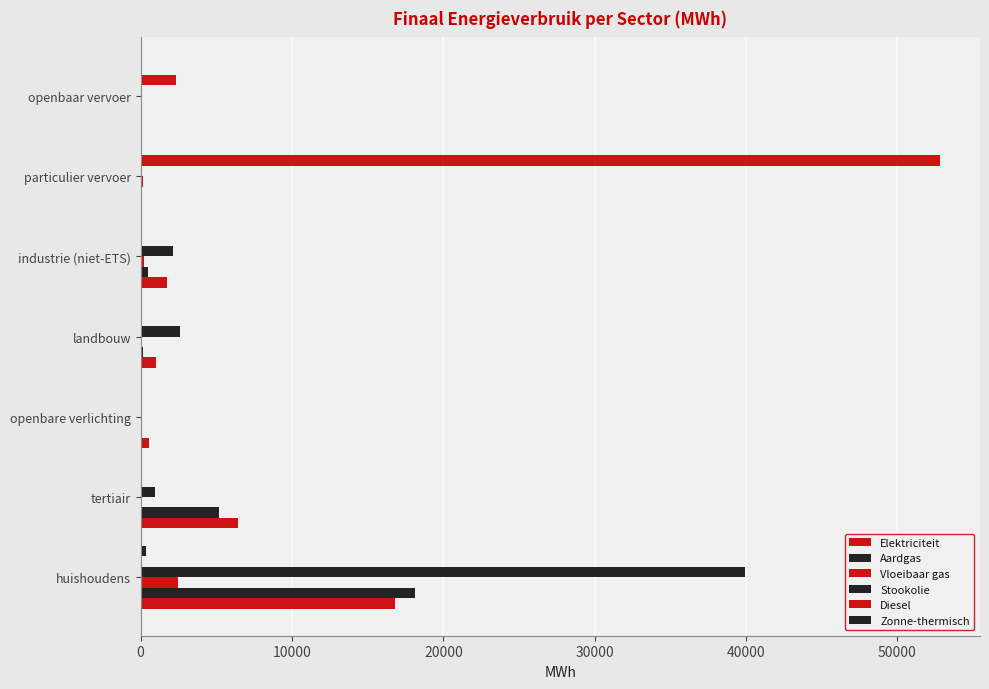

Count the number of categories in the chart.

7